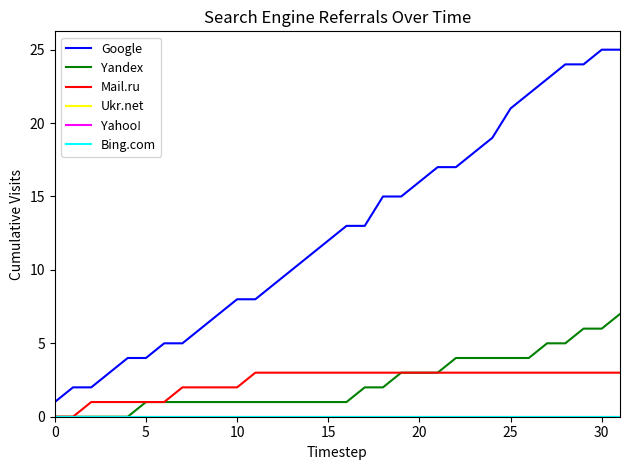

Which series has the largest total across all categories?

Google